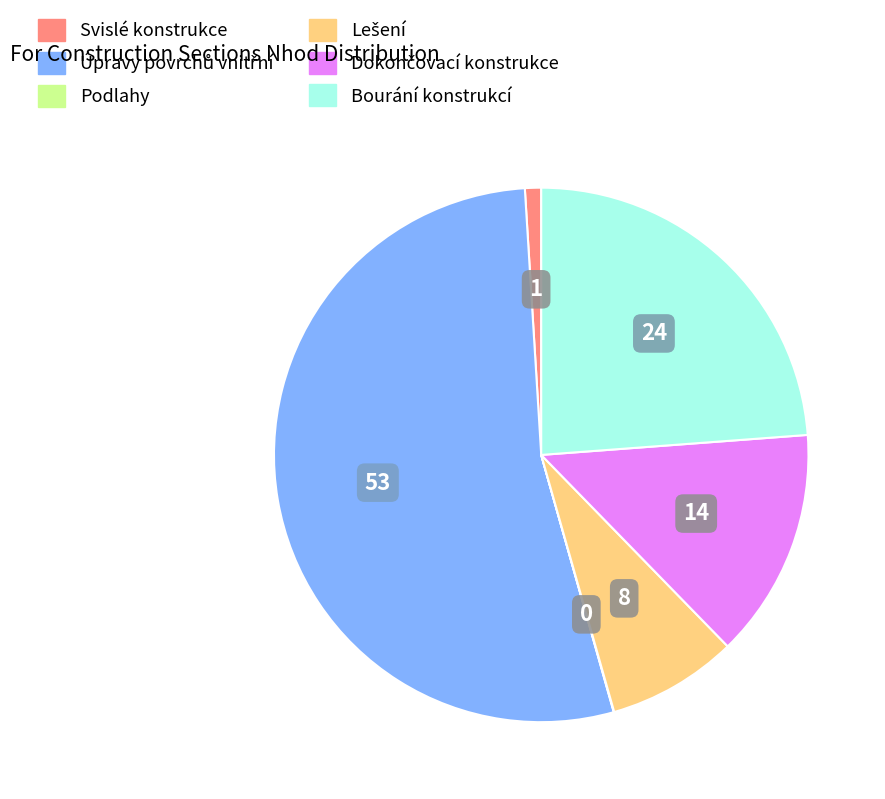

Is there any slice that represents more than half of the pie?

Yes